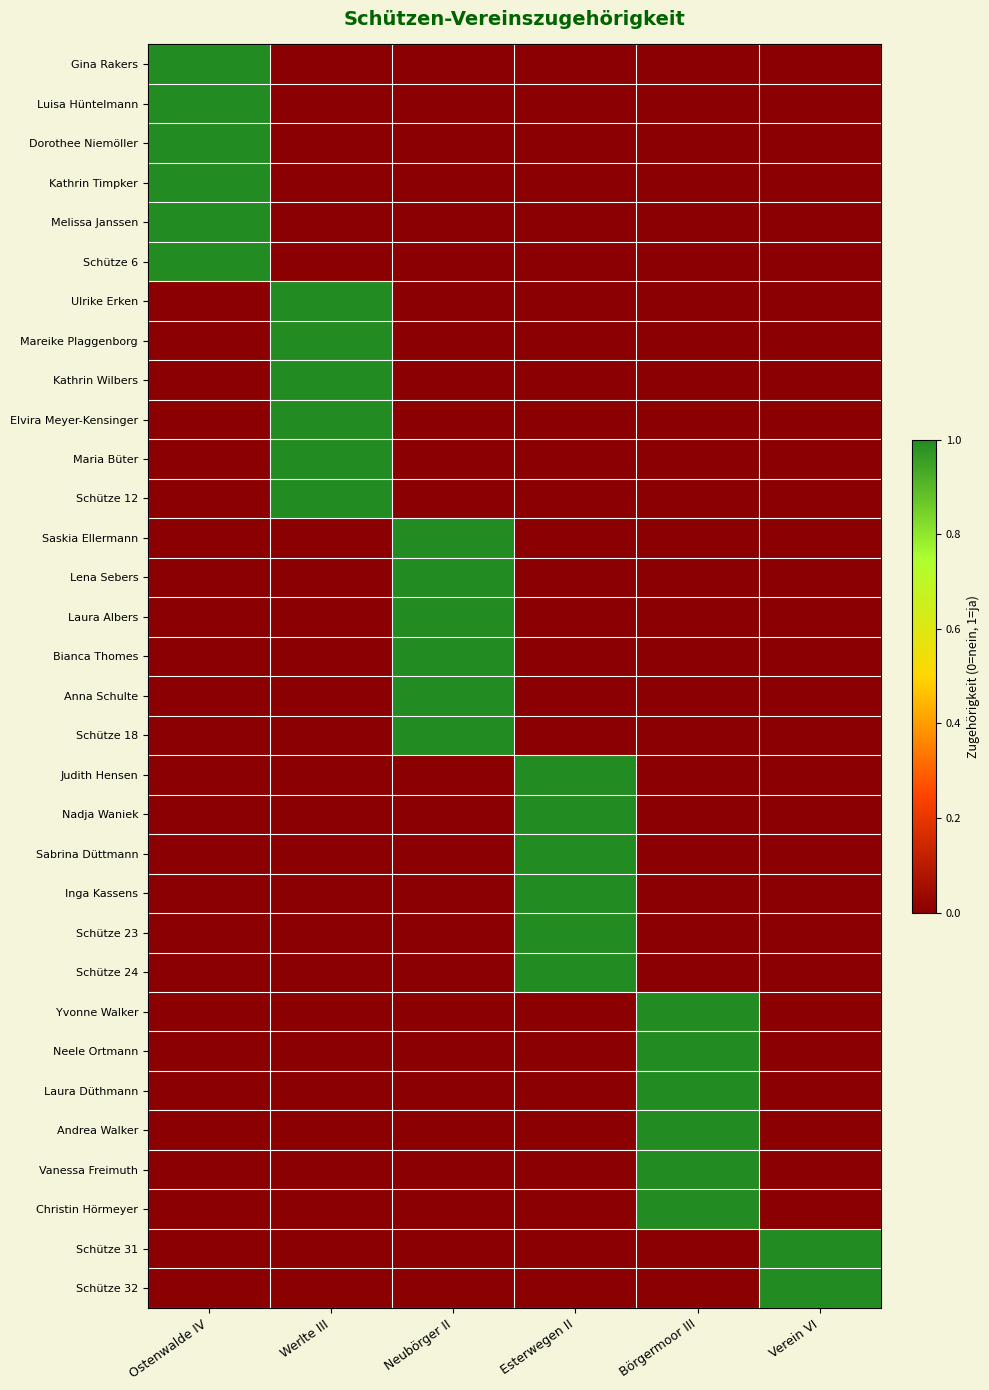

At which category is the sum across all series the highest?

Ostenwalde IV